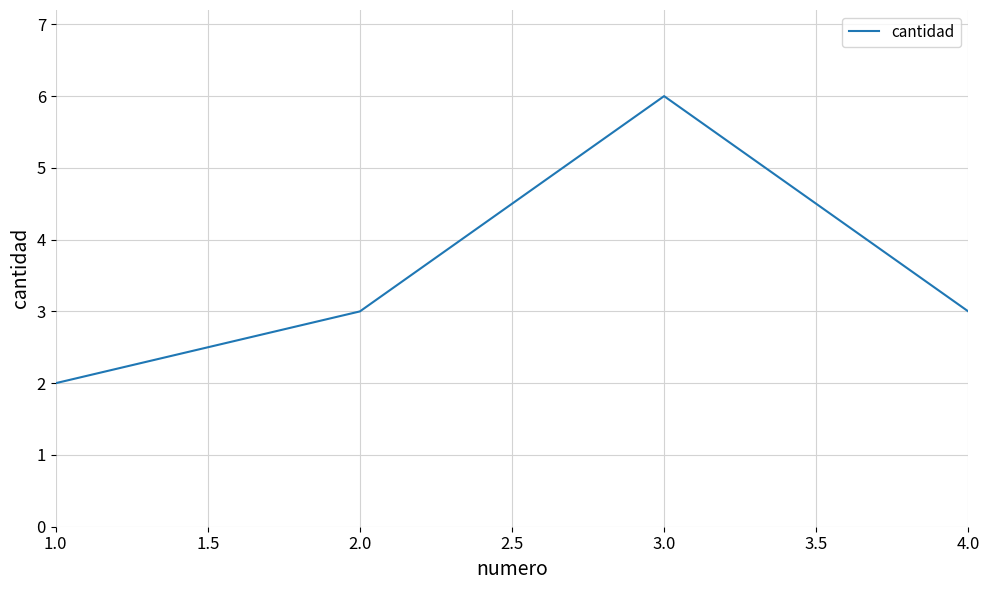

Reading left to right, what are all the values shown in this chart?

2	3	6	3